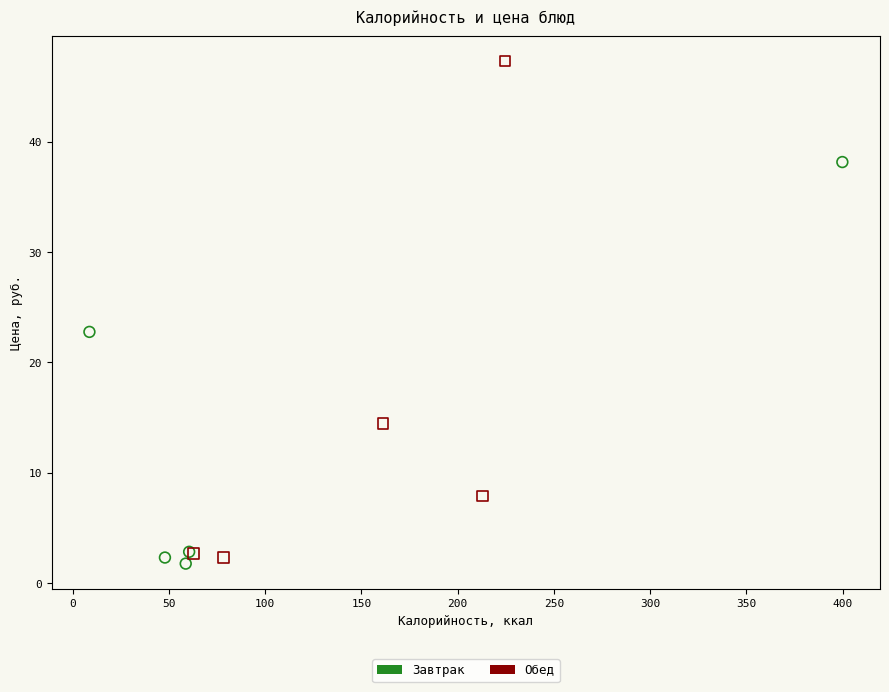

Which series has the widest spread of Y values?

Обед